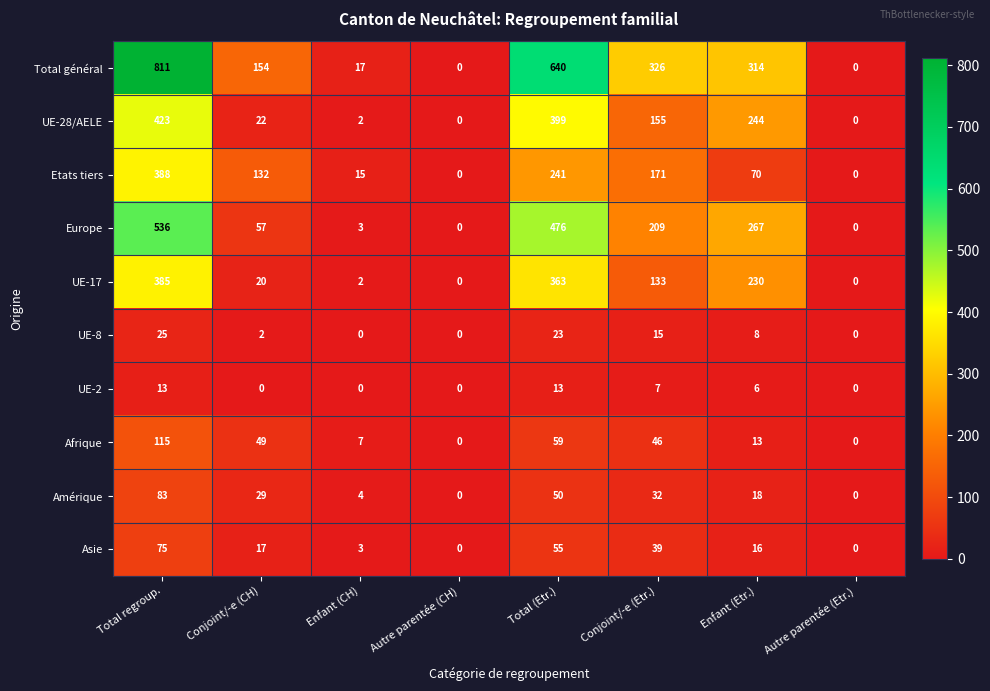

True or false: Amérique has a value of 83 at Total regroup..

True